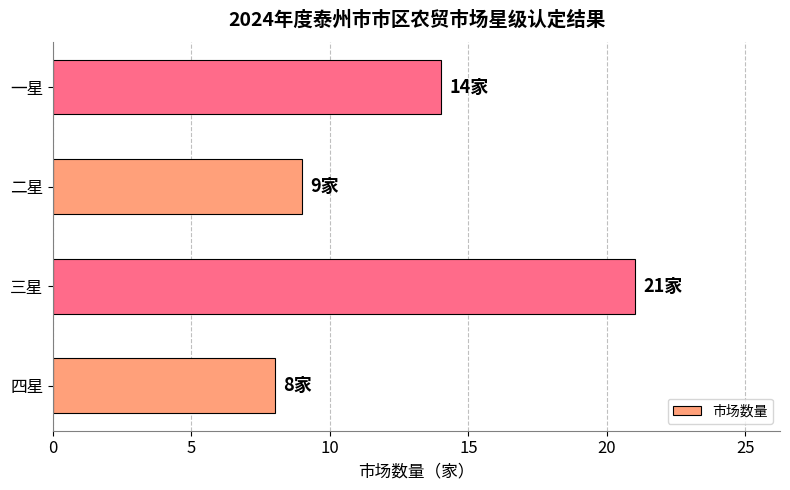

Is it true that the value at 四星 is 13?

False